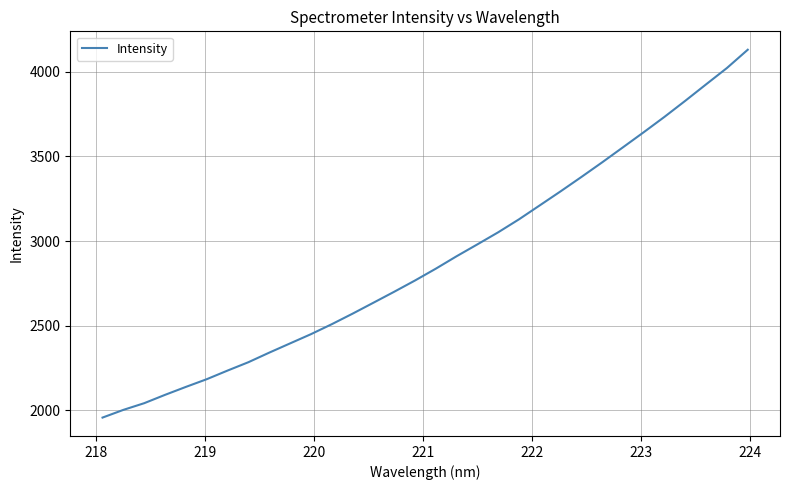

What is the difference between the maximum and minimum values?

2171.1